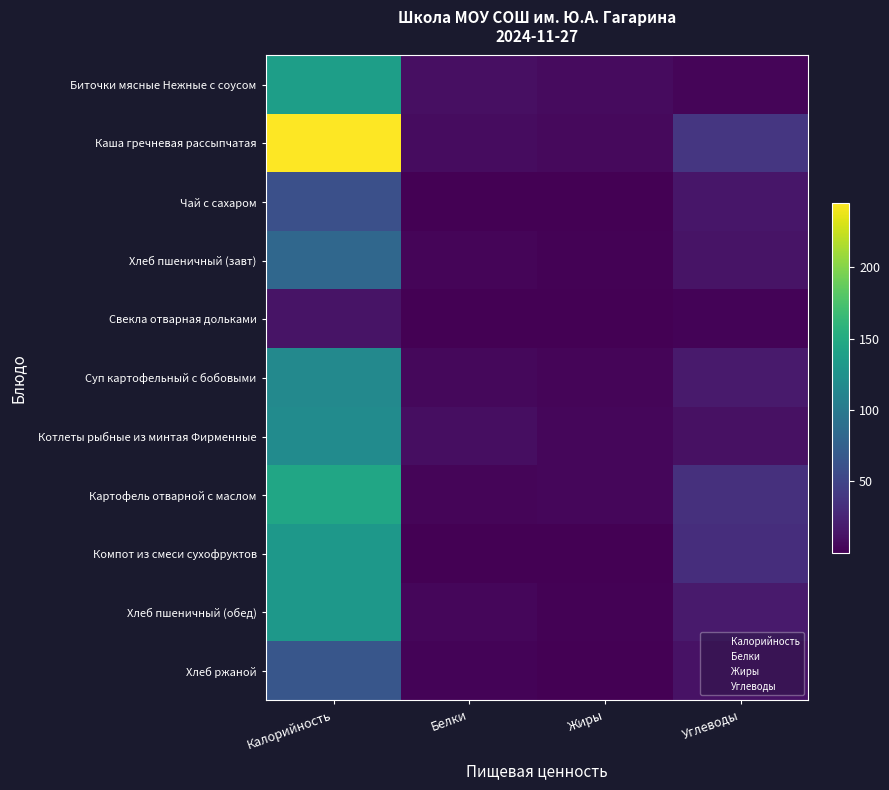

What is the difference between the maximum and second lowest values in the Компот из смеси сухофруктов series?

130.4